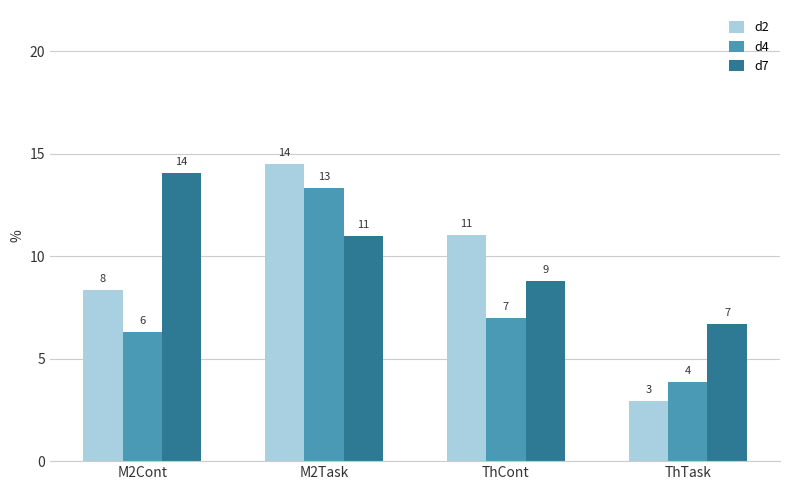

Does the chart contain any negative values?

No